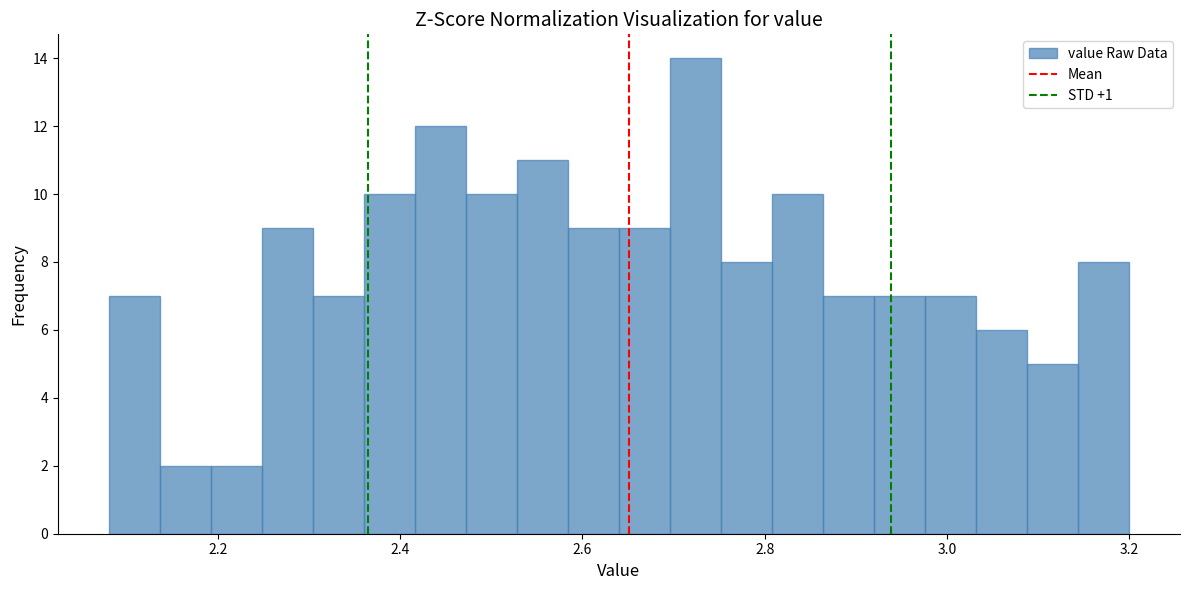

Around what value on the x-axis is the tallest bar? Give the approximate position of its centre, as read against the axis.

2.72